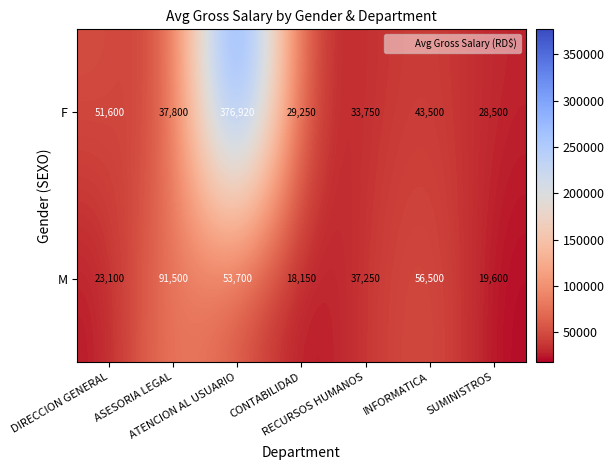

Which series has the largest total across all categories?

F